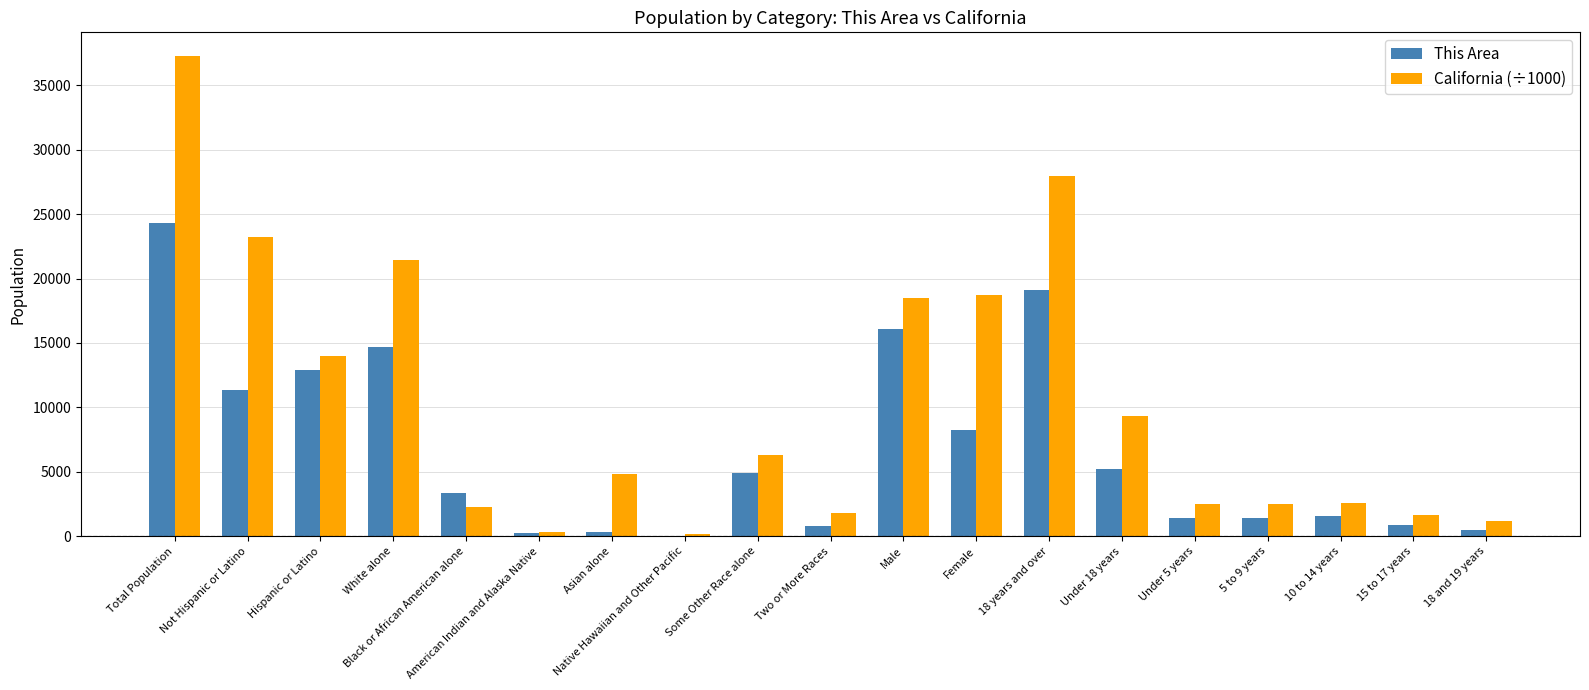

What is the sum of the California (÷1000) values at 15 to 17 years and Native Hawaiian and Other Pacific?

1811.3